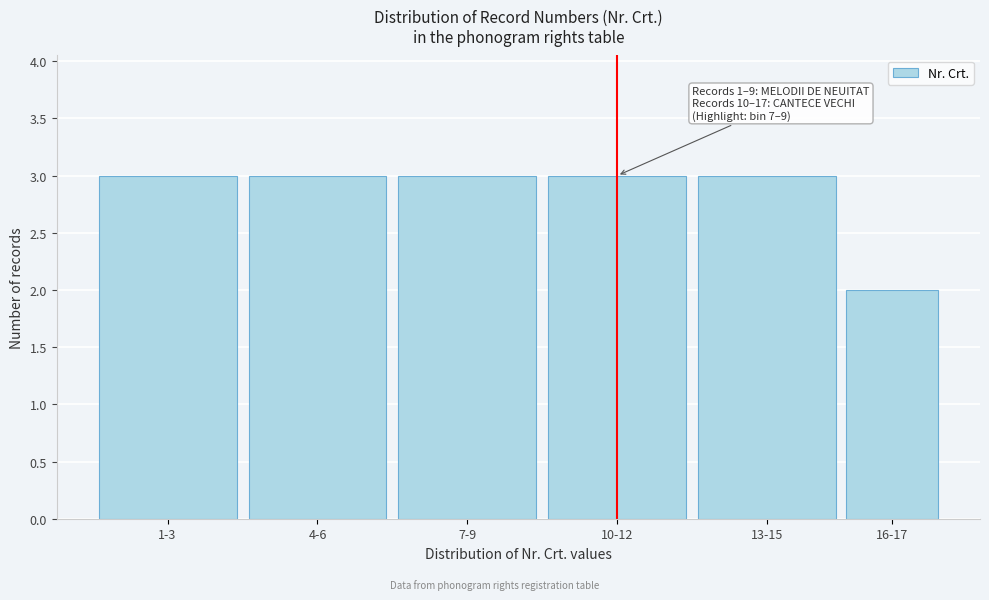

Reading left to right, what are all the values shown in this chart?

3	3	3	3	3	2